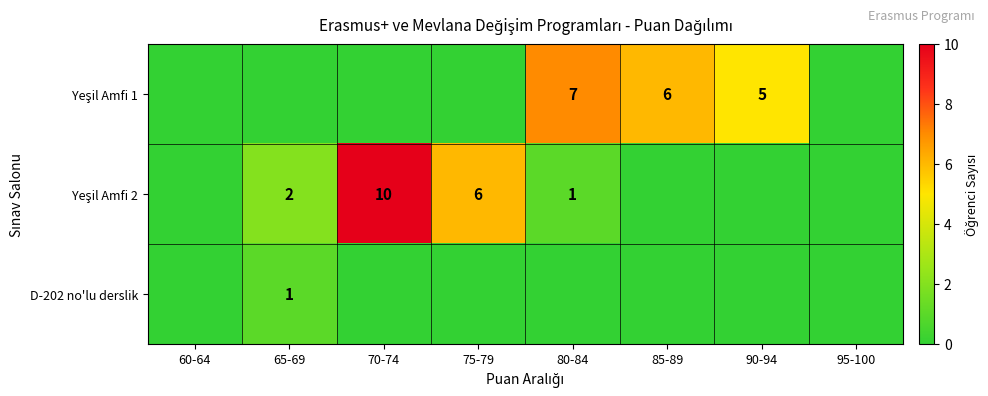

Is the value of D-202 no'lu derslik at 85-89 greater than the value of Yeşil Amfi 1 at 65-69?

No